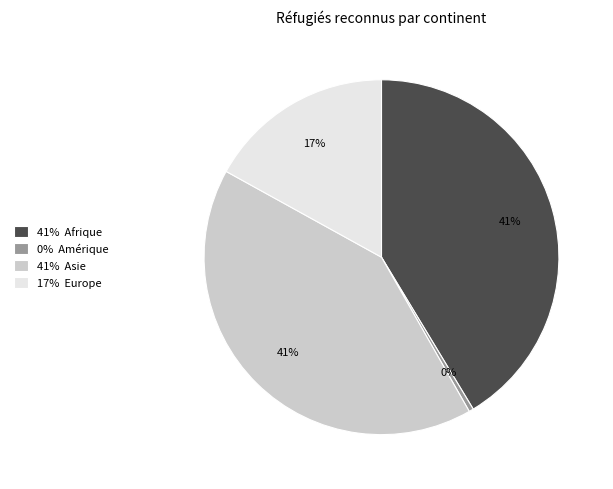

How many slices are in this pie chart?

4